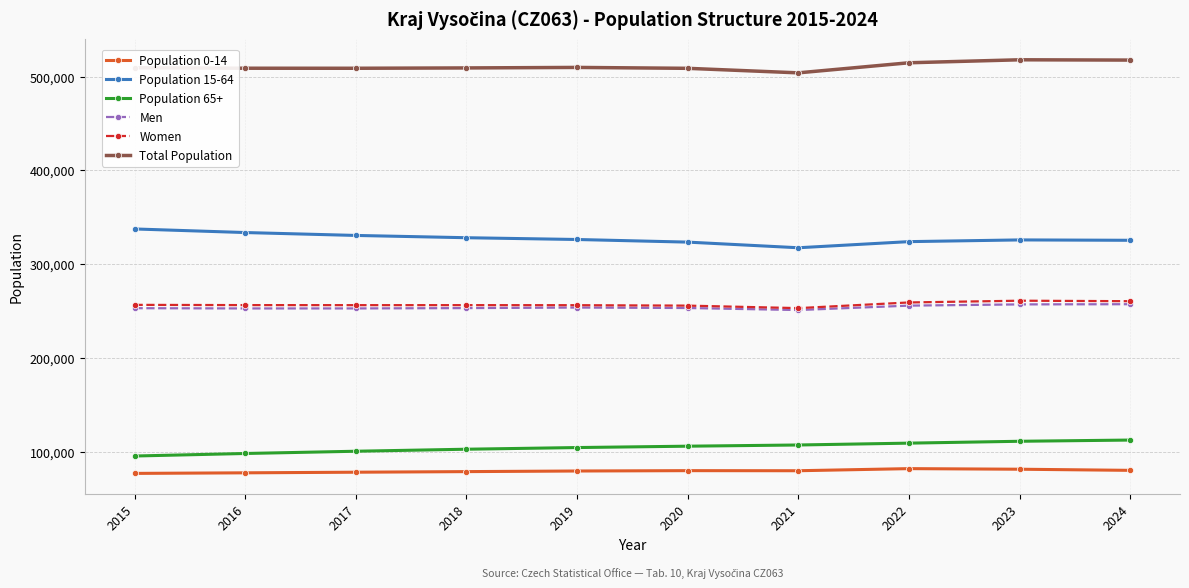

True or false: Population 0-14 and Population 65+ intersect in this chart.

False